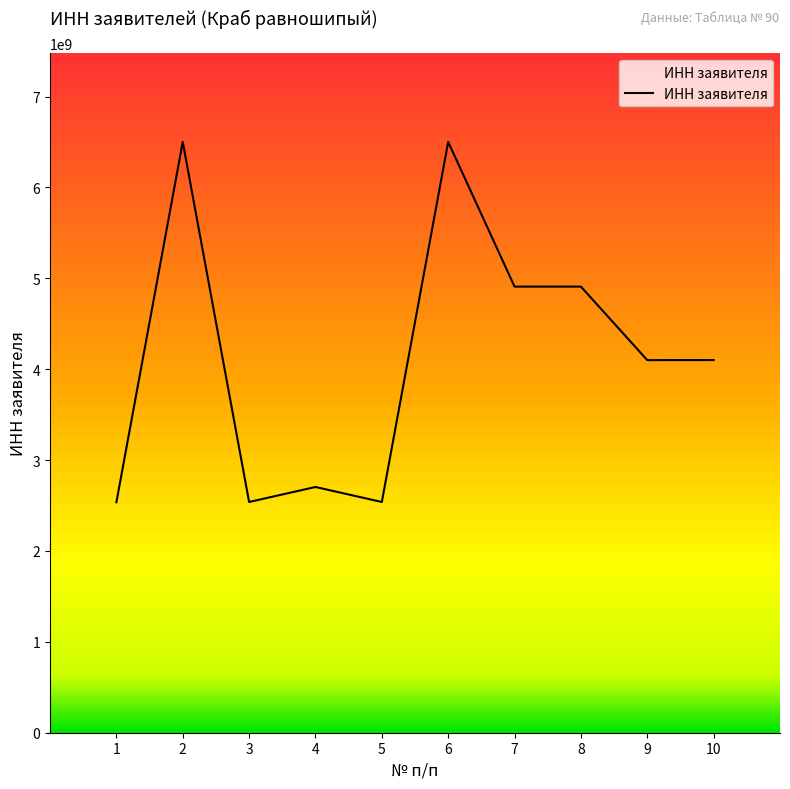

How many values are below 4101016808?

5